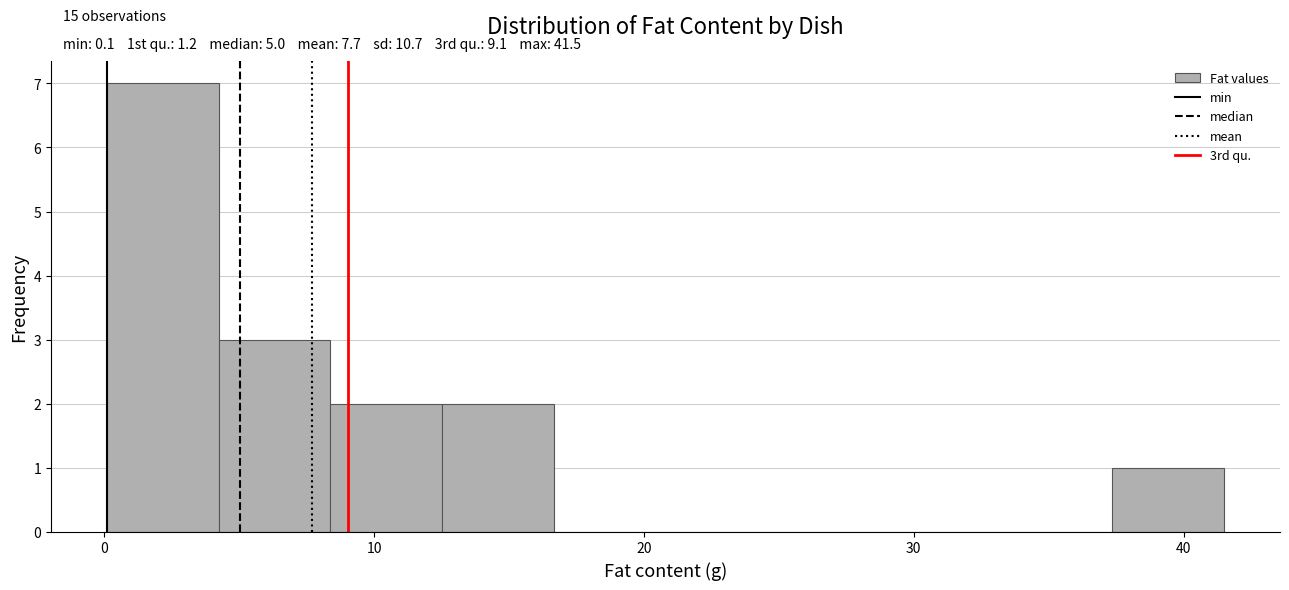

Which range on the x-axis has the tallest bar?

0 to 4